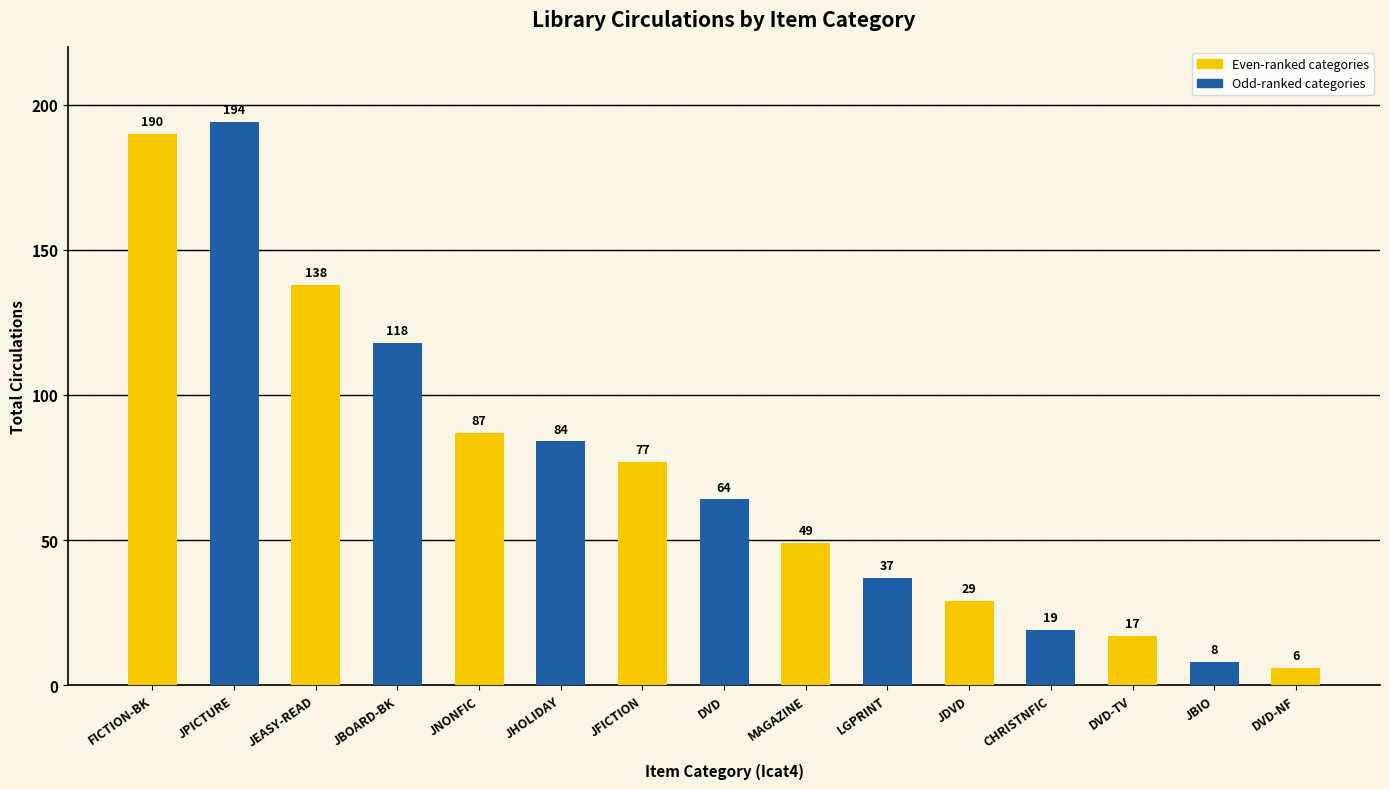

What is the label of the 9th bar from the right?

JFICTION